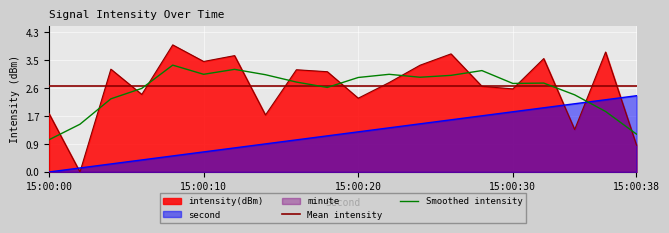

The second series shows 1.6 at 18. True or false?

False